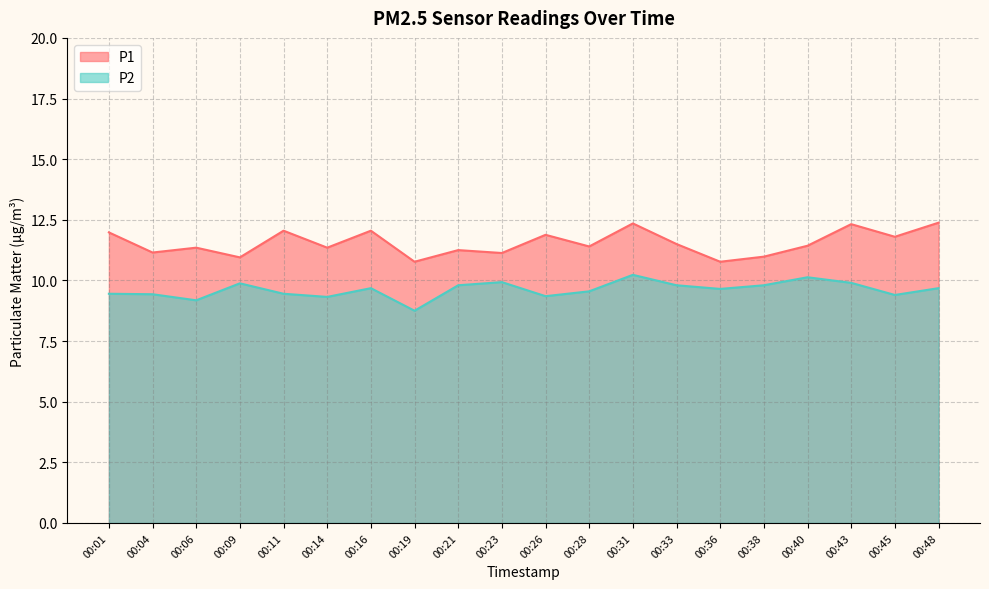

What is the highest value of the P1 series?

12.4